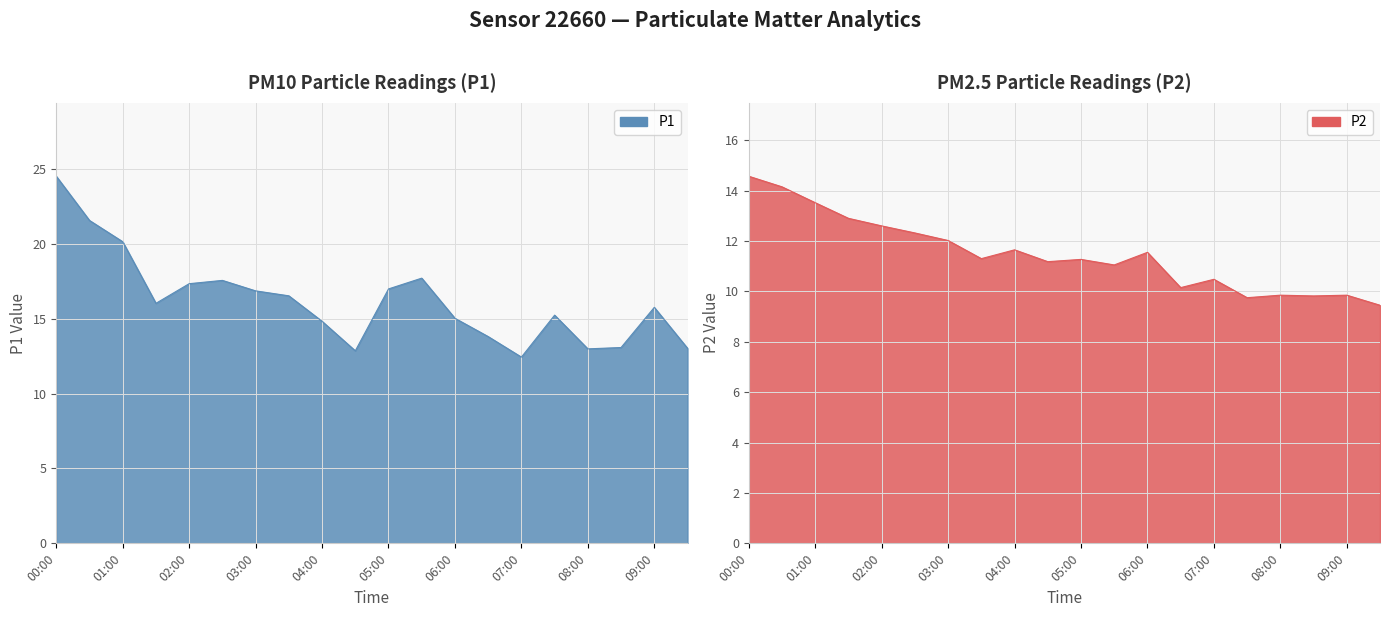

Reading left to right, list all the values displayed in this chart.

P1: 00:00=24.5	00:30=21.6	01:00=20.1	01:30=16.0	02:00=17.3	02:30=17.6	03:00=16.9	03:30=16.5	04:00=14.8	04:30=12.8	05:00=17.0	05:30=17.7	06:00=15.0	06:30=13.8	07:00=12.4	07:30=15.2	08:00=13.0	08:30=13.1	09:00=15.8	09:30=13.0
P2: 00:00=14.6	00:30=14.2	01:00=13.5	01:30=12.9	02:00=12.6	02:30=12.3	03:00=12.0	03:30=11.3	04:00=11.7	04:30=11.2	05:00=11.3	05:30=11.1	06:00=11.6	06:30=10.2	07:00=10.5	07:30=9.8	08:00=9.8	08:30=9.8	09:00=9.8	09:30=9.4